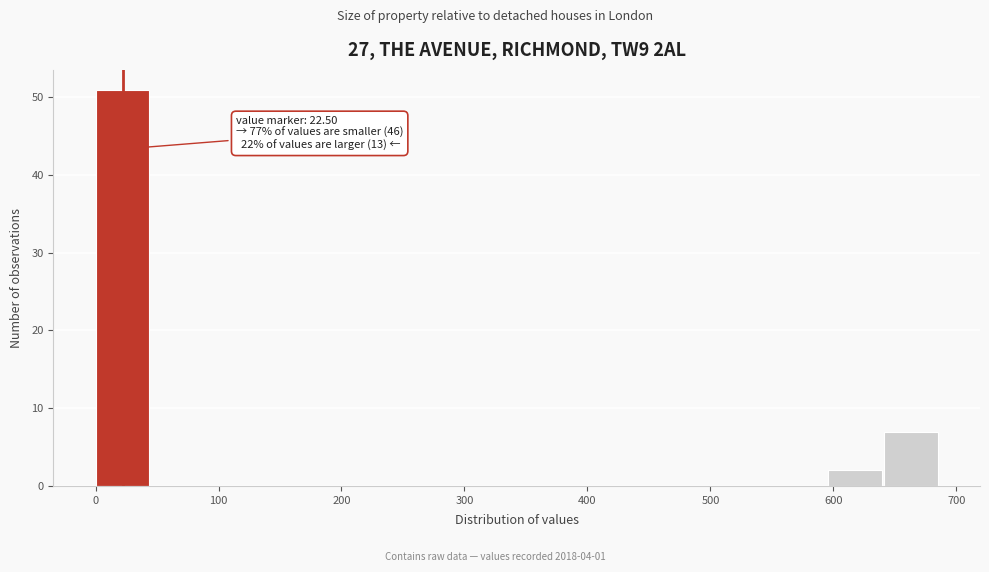

Over which range of the x-axis is the bar tallest?

0 to 50